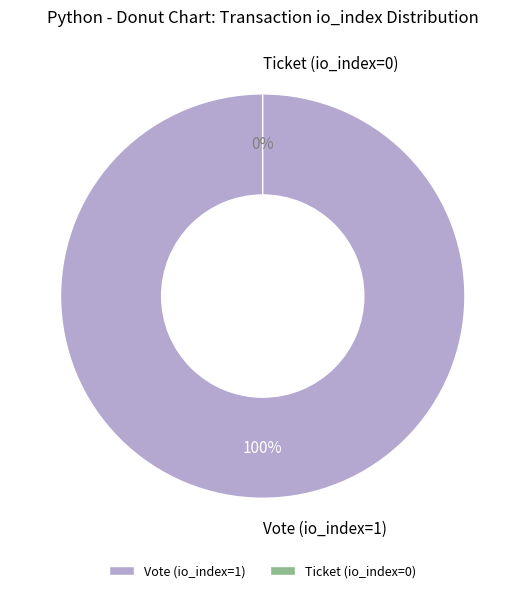

Is it true that Ticket (io_index=0) is 0% of the pie?

True